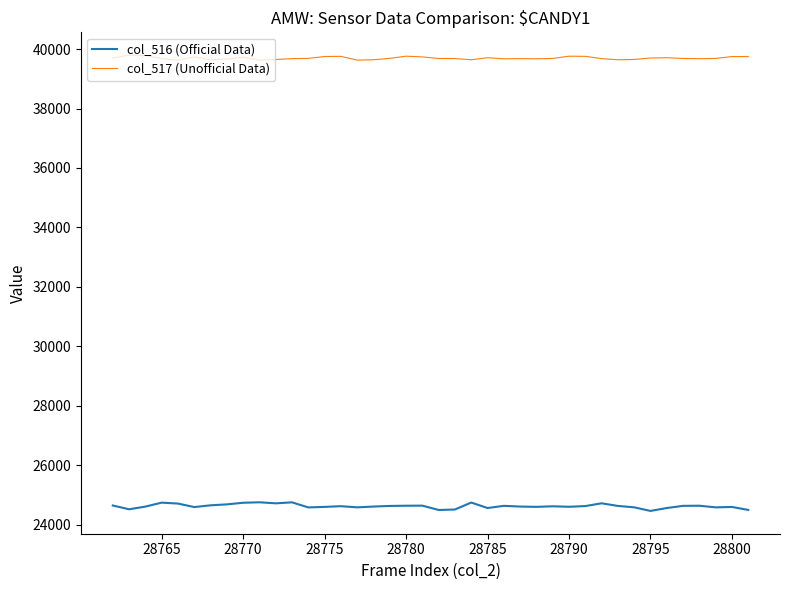

True or false: col_517 (Unofficial Data) and col_516 (Official Data) cross at least once.

False